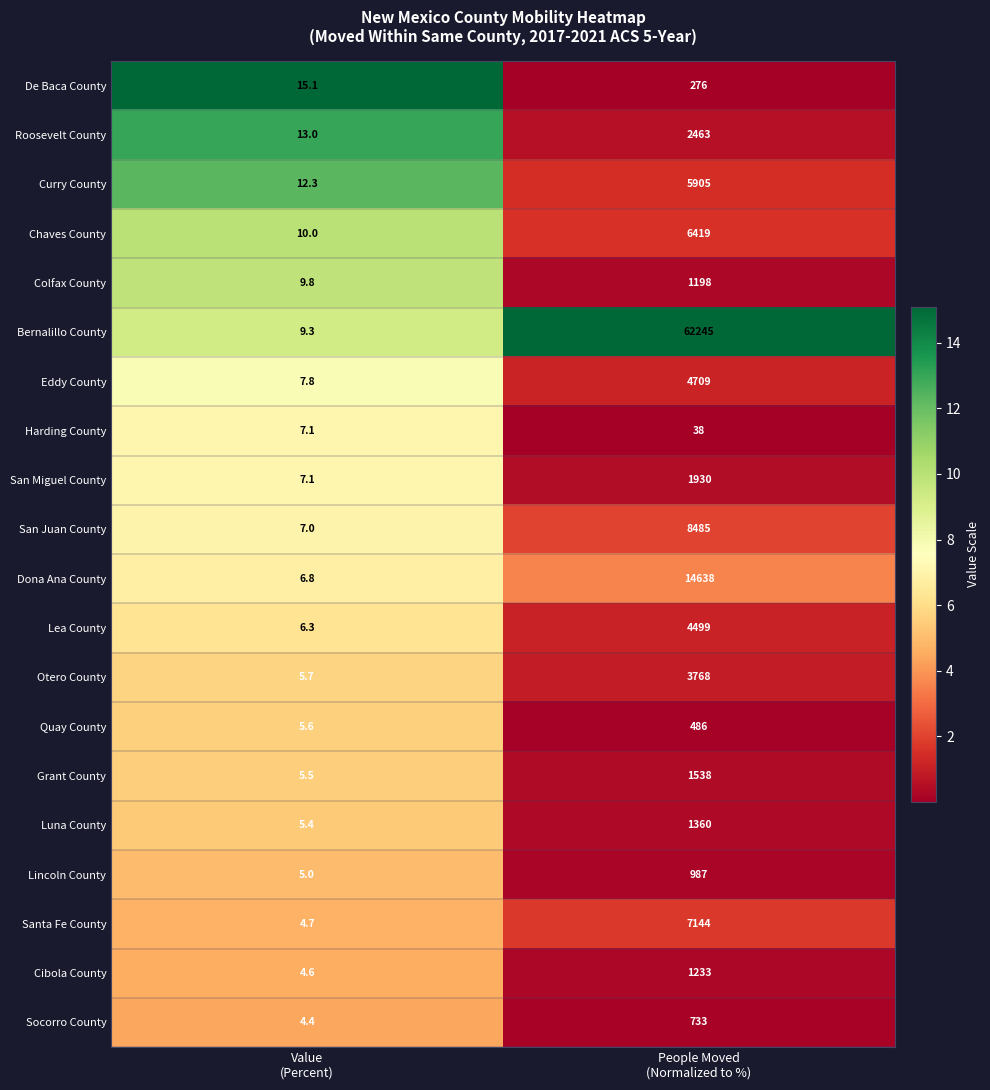

Which series has the largest total across all categories?

Bernalillo County